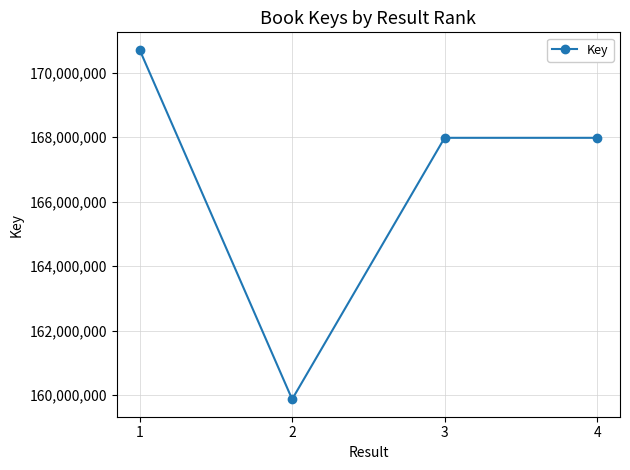

What is the value of the 1st point from the left?

170712477